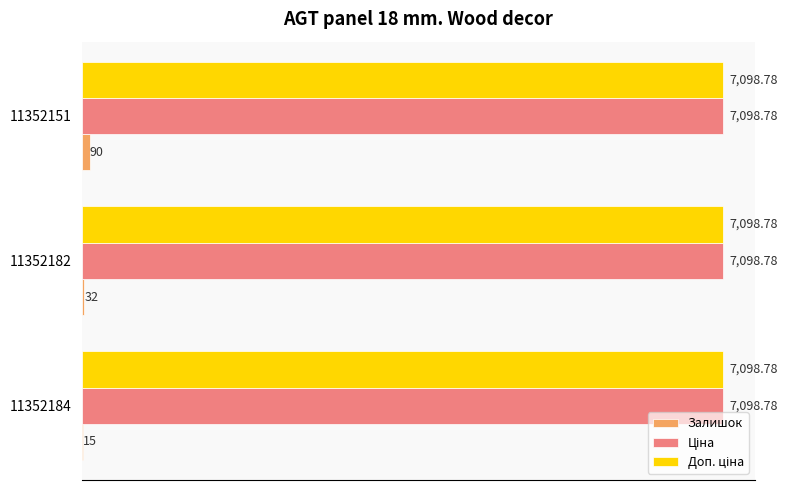

What is the sum of all Залишок values?

137.0